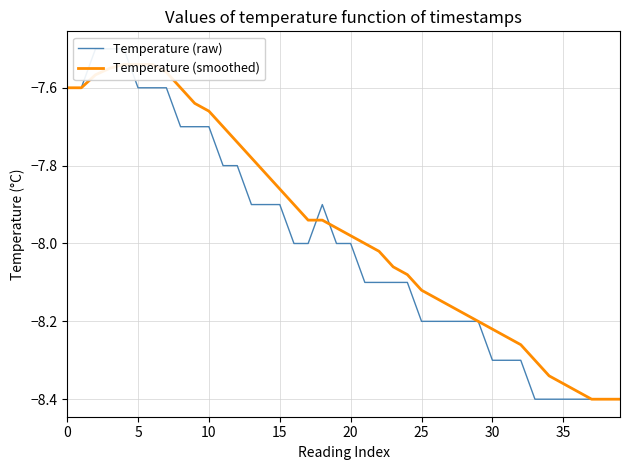

Which series ends up on top after the final intersection of Temperature (smoothed) and Temperature (raw)?

Temperature (smoothed)